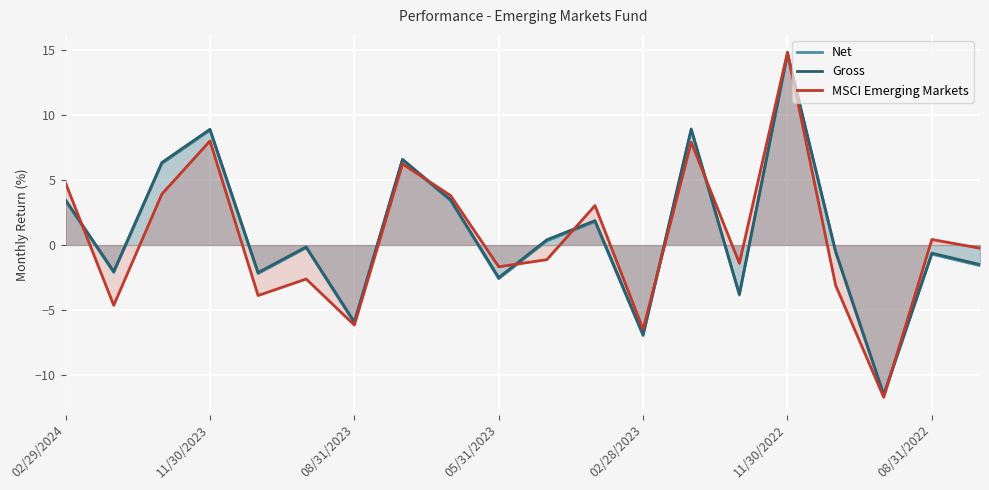

Which series has the largest total across all categories?

Gross